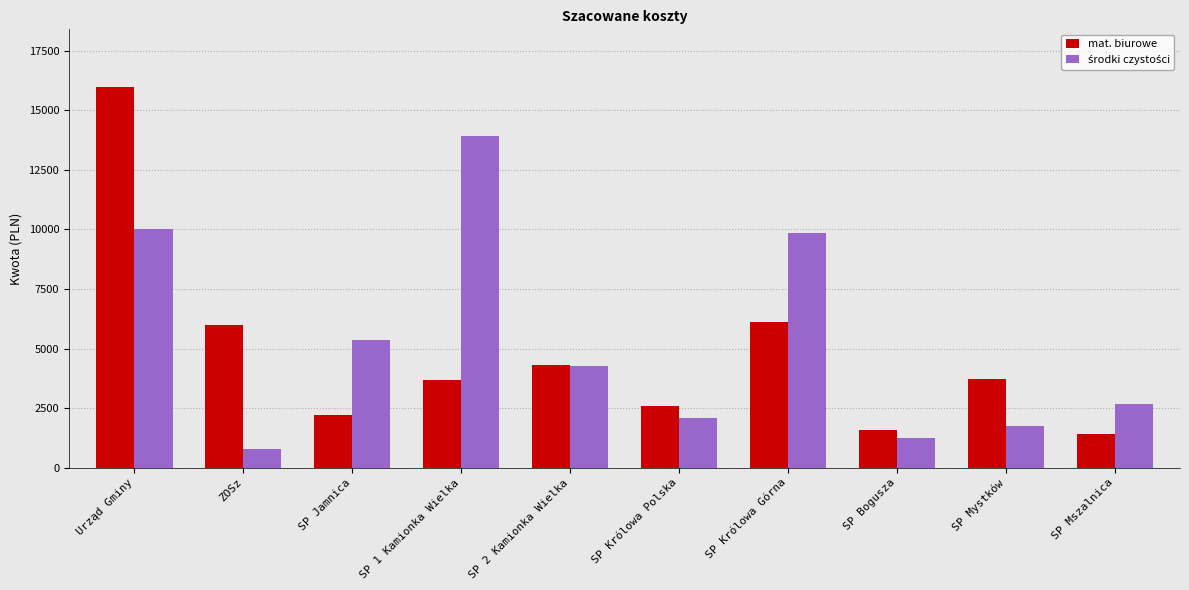

Are the bars grouped side by side (vs. stacked)?

Yes